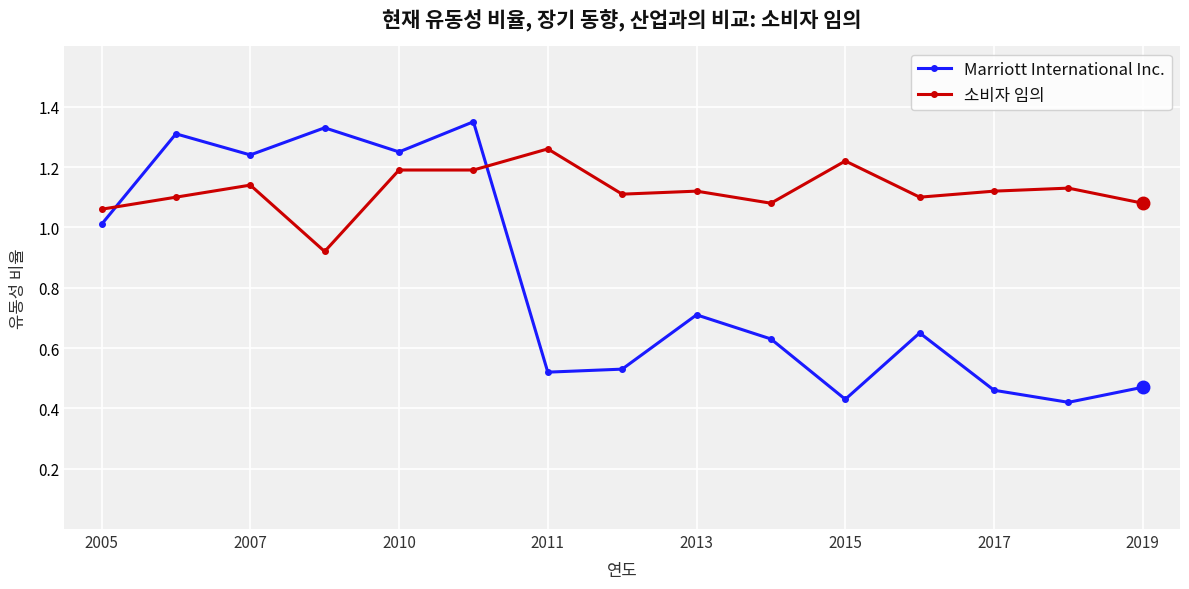

Rank the series by their average value, from highest to lowest.

소비자 임의, Marriott International Inc.